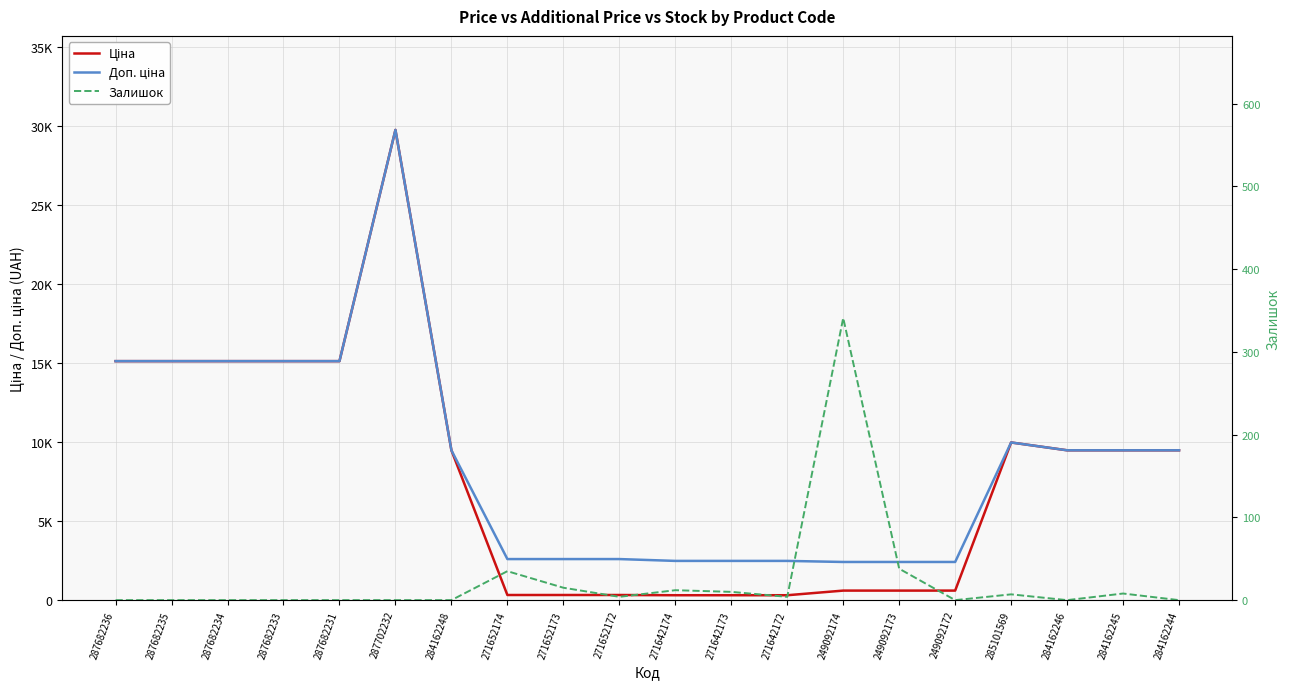

The value of Доп. ціна at 271642172 is 4141.8. True or false?

False